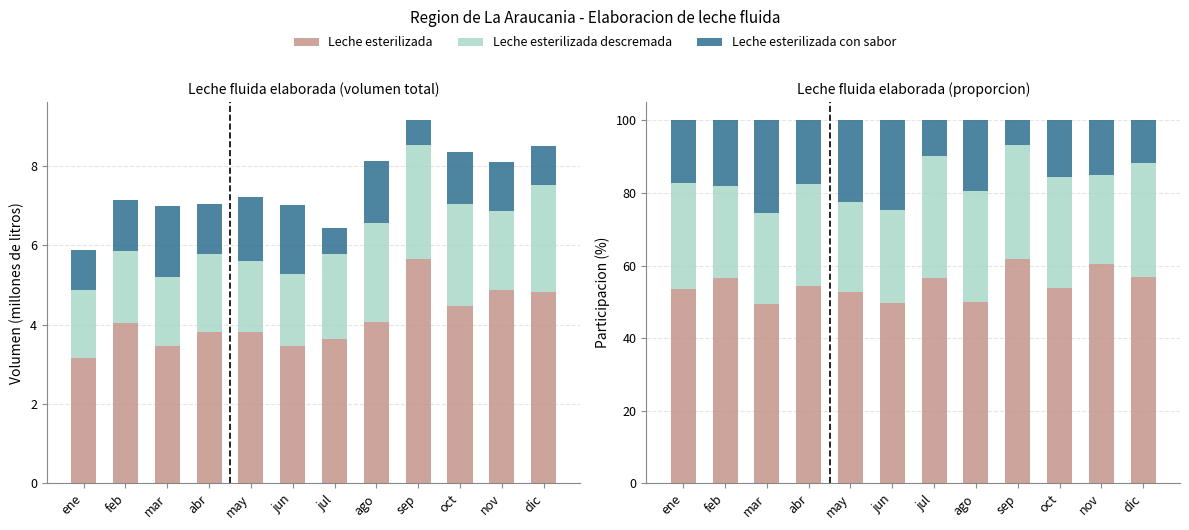

Rank the series by their maximum value, from lowest to highest.

Leche esterilizada con sabor, Leche esterilizada descremada, Leche esterilizada